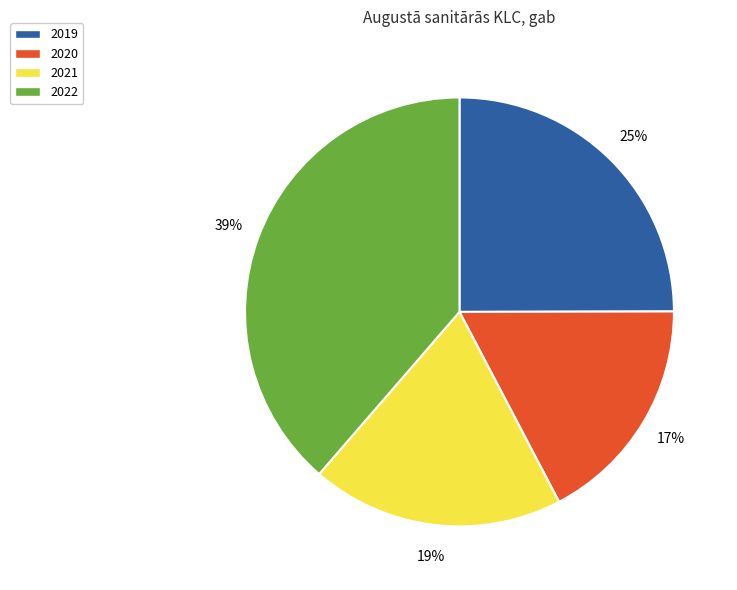

The 2020 slice represents 17% of the pie. True or false?

True